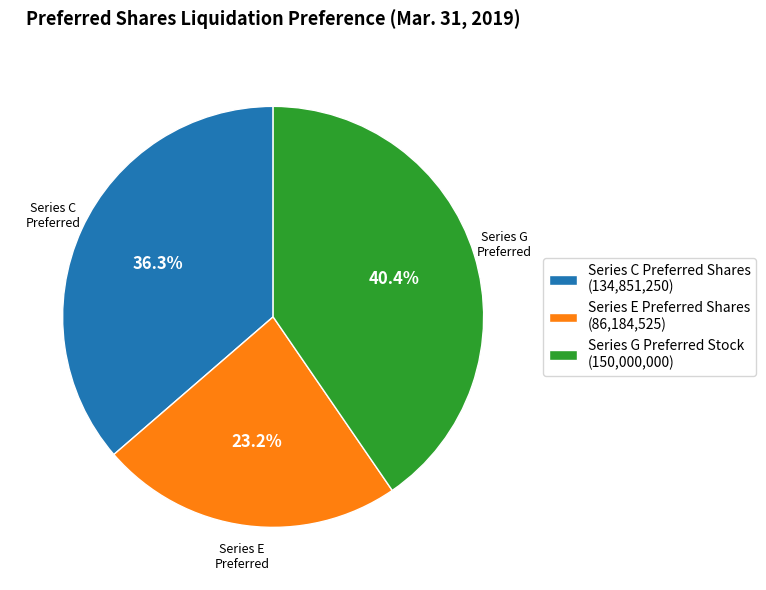

Combined, do Series E Preferred Shares and Series G Preferred Stock account for over 50%?

Yes